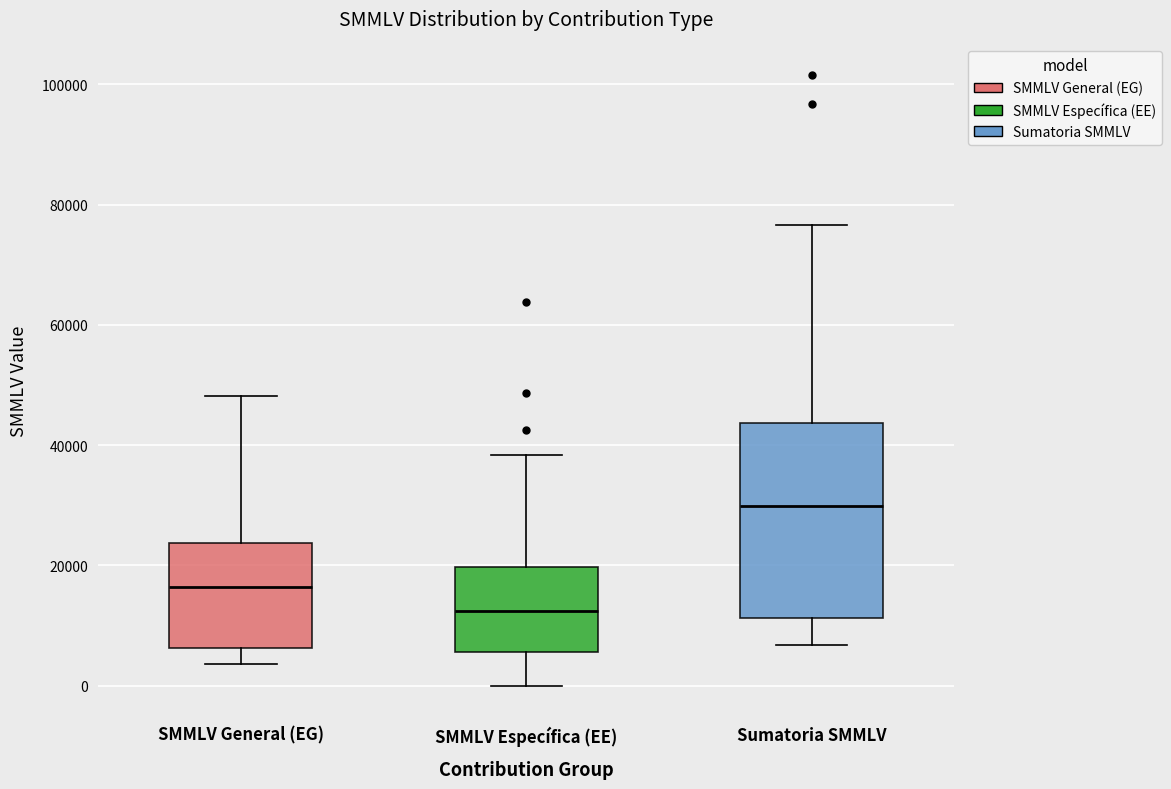

Reading left to right, transcribe this box plot: for each box, give where its median line is, the range the box spans, and where its two whiskers end, as read against the y-axis. The values are not printed on the chart, so give them approximately, as read against the axis.

SMMLV General (EG): median 16000, box 6000 to 24000, whiskers 4000 to 48000
SMMLV Específica (EE): median 12000, box 6000 to 20000, whiskers 0 to 38000
Sumatoria SMMLV: median 30000, box 12000 to 44000, whiskers 6000 to 76000